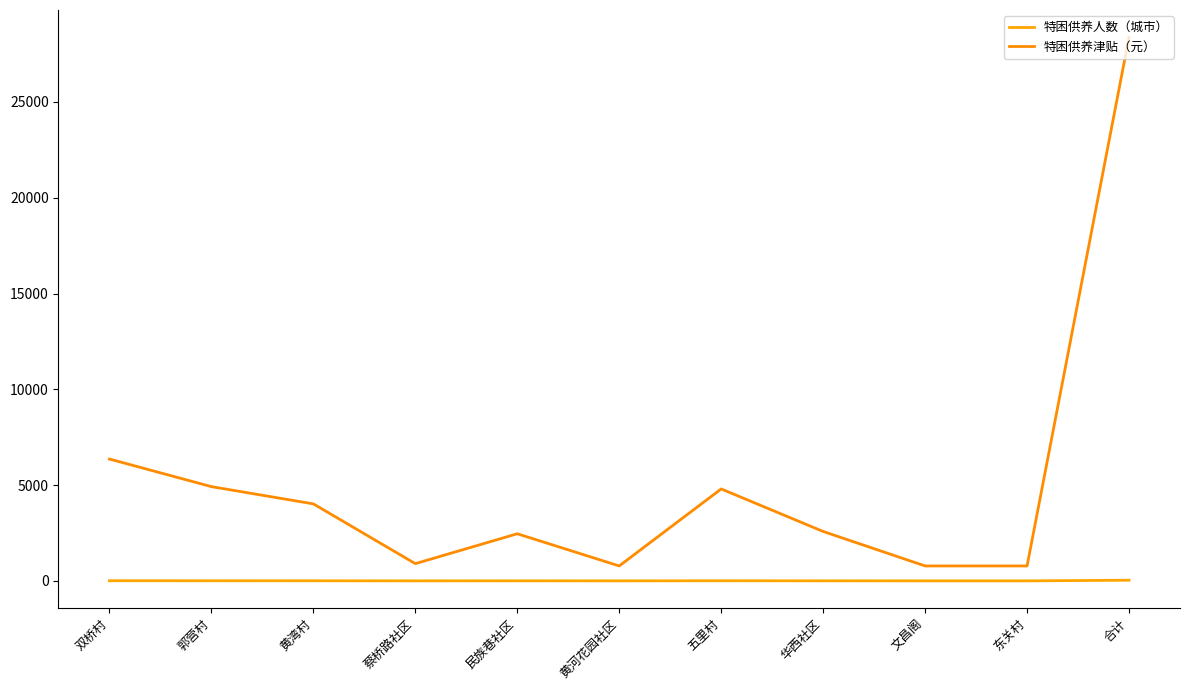

How many lines are shown in the chart?

2